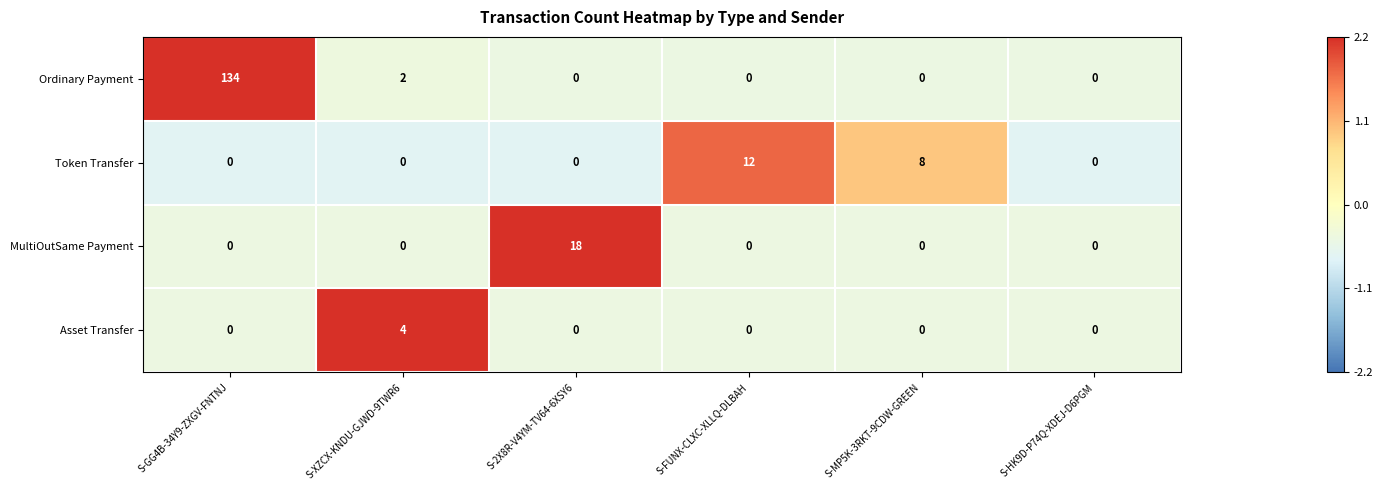

List the series in order of their peak value, highest first.

Ordinary Payment, MultiOutSame Payment, Token Transfer, Asset Transfer